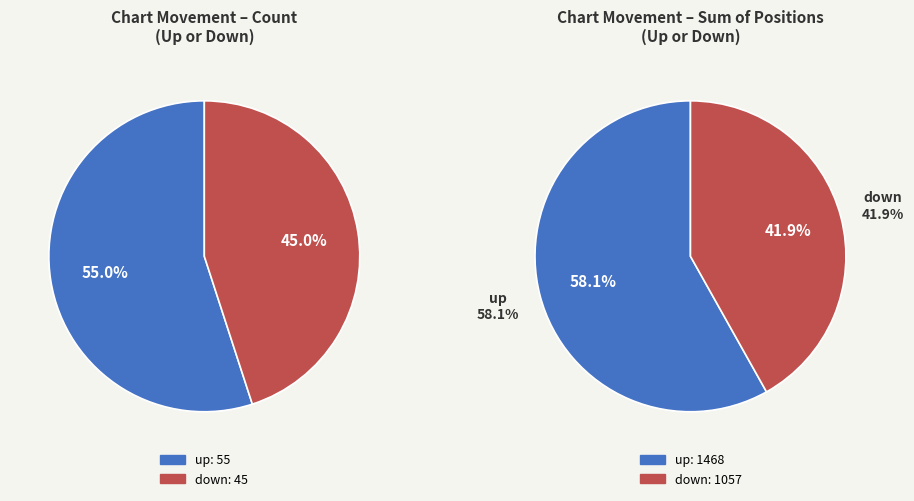

What percentage is the down slice, to the nearest percent?

45%